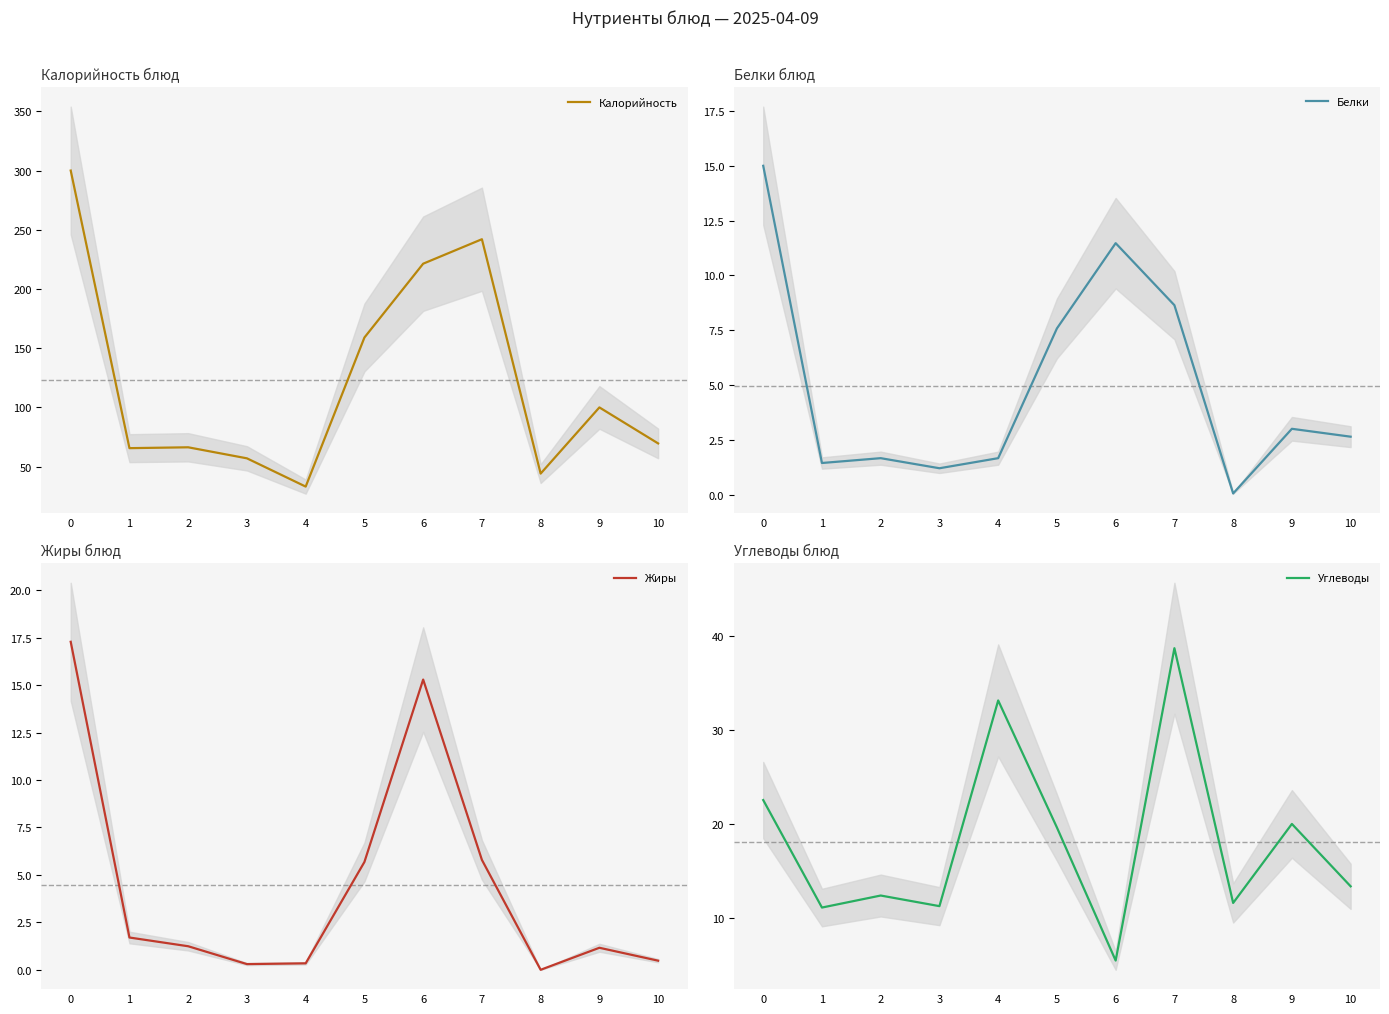

Which series has the largest total across all categories?

Калорийность